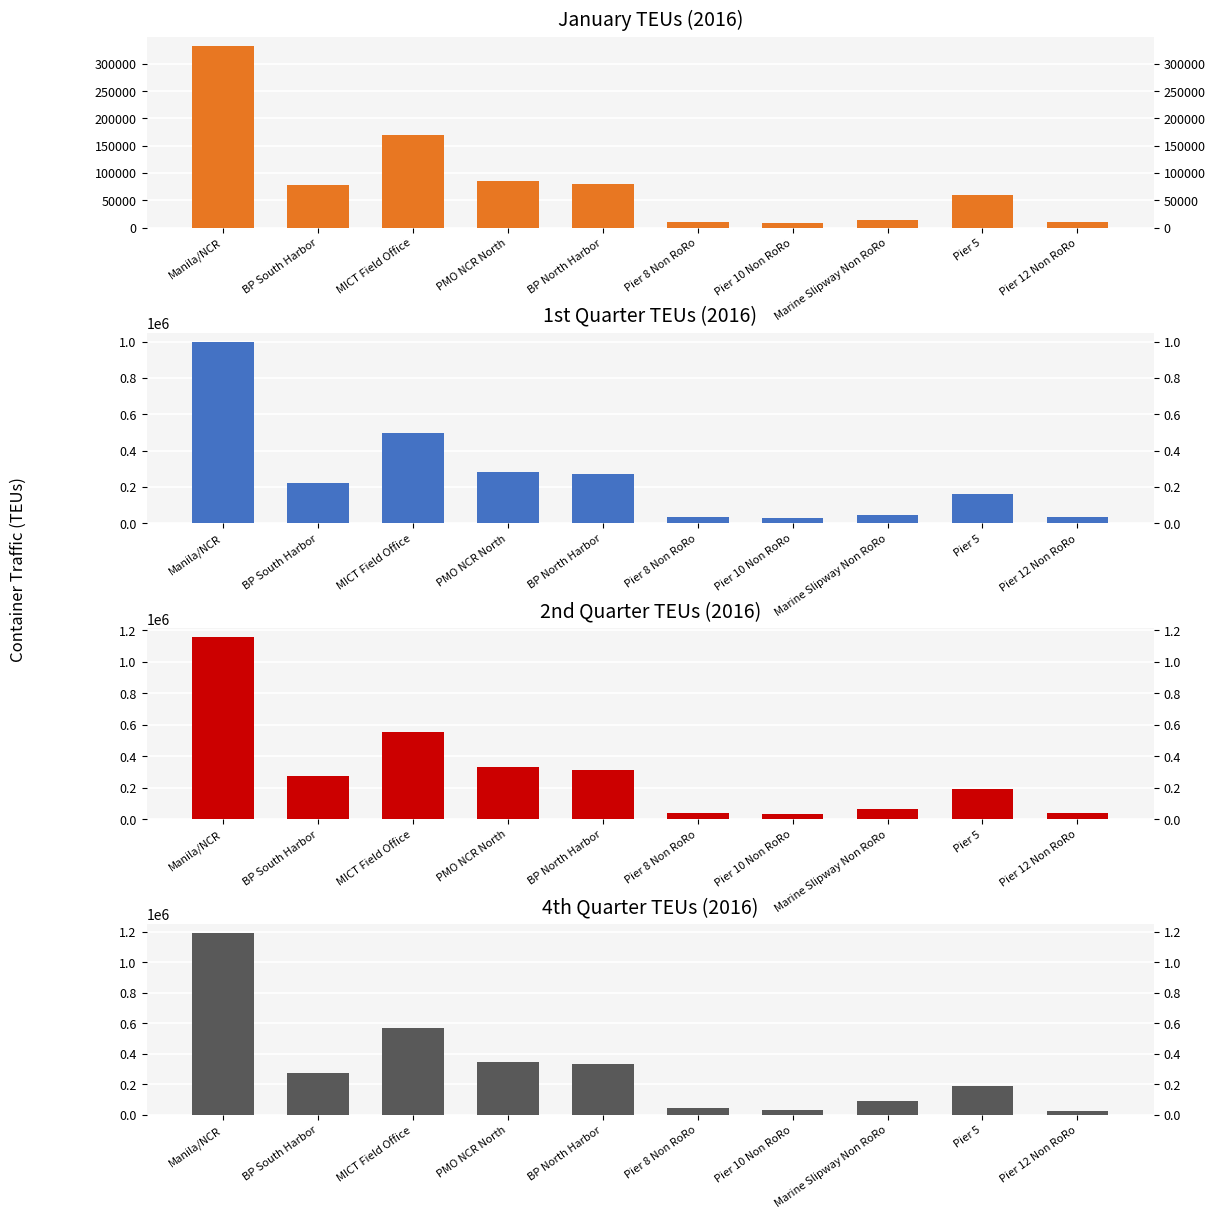

List the labels in order of 1st Quarter value, largest first.

Manila/NCR, MICT Field Office, PMO NCR North, BP North Harbor, BP South Harbor, Pier 5, Marine Slipway Non RoRo, Pier 8 Non RoRo, Pier 12 Non RoRo, Pier 10 Non RoRo